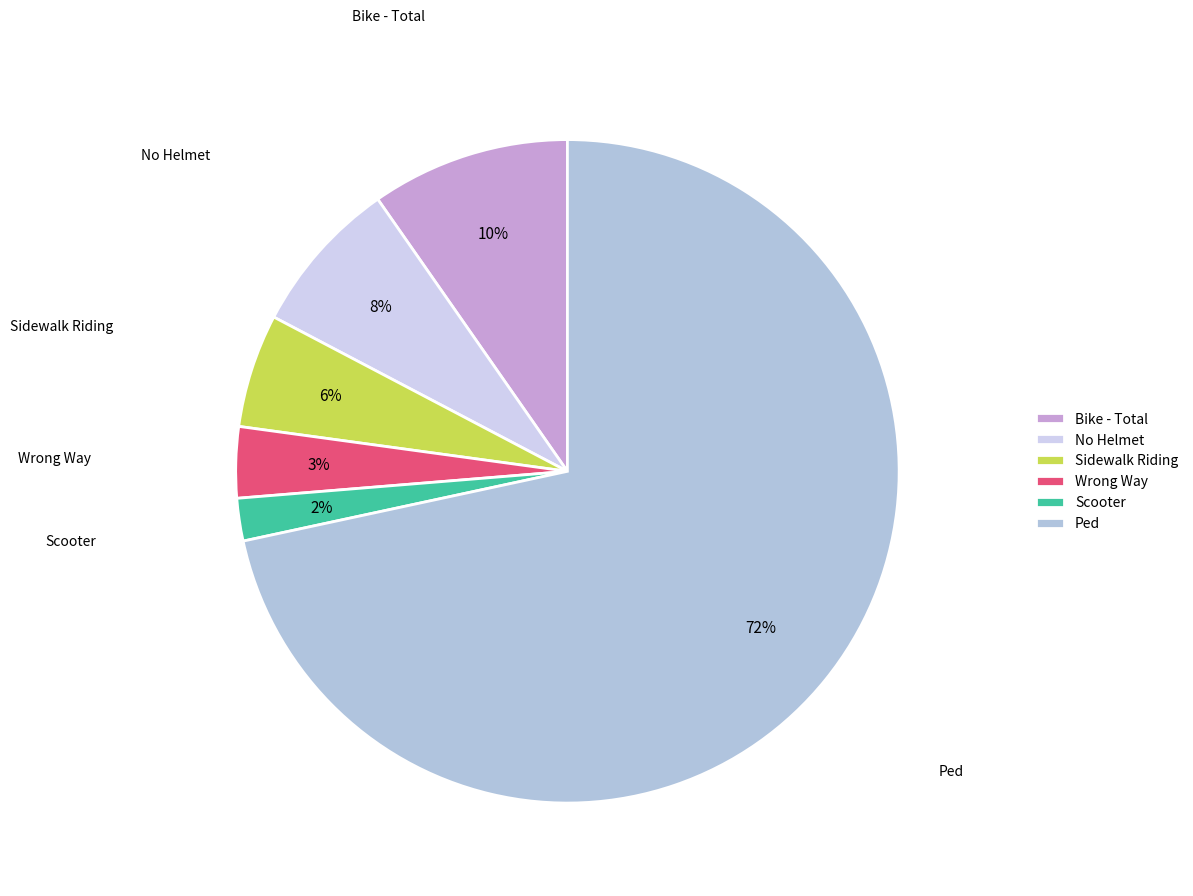

To the nearest percent, what portion does No Helmet represent?

8%